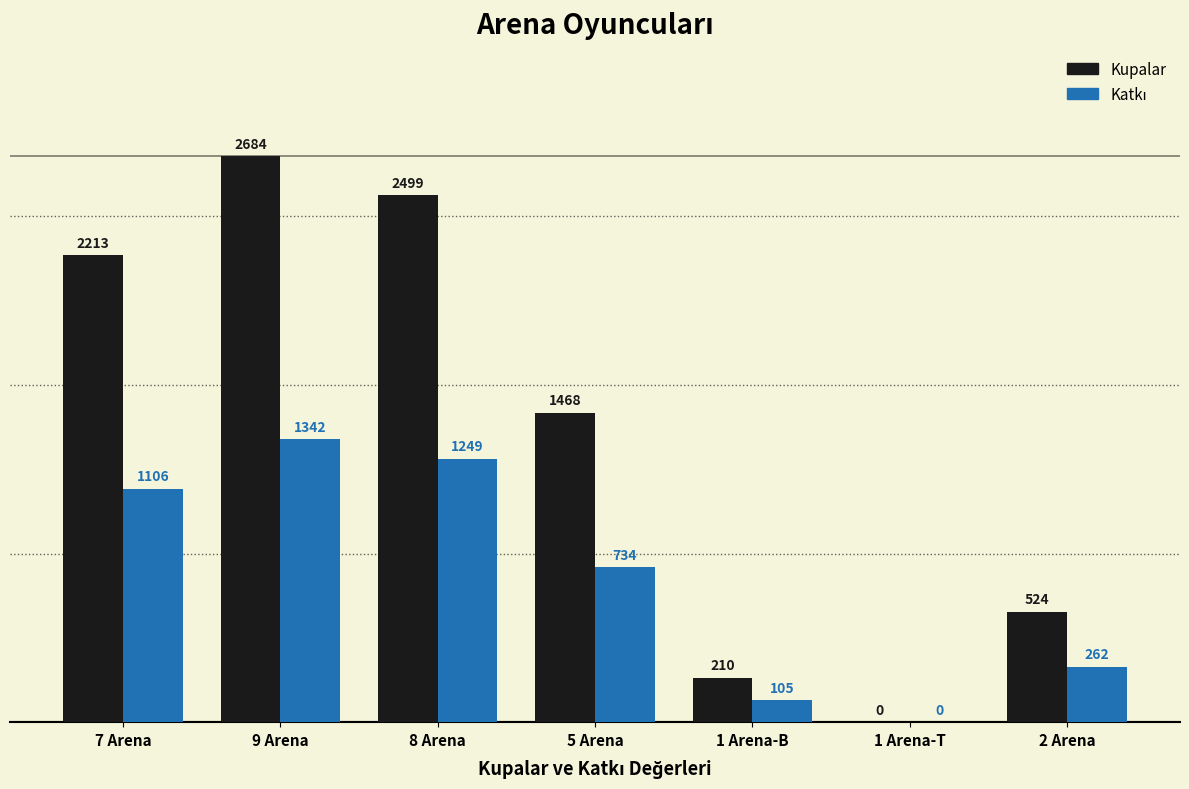

At which category does the chart reach its peak across all series?

9 Arena